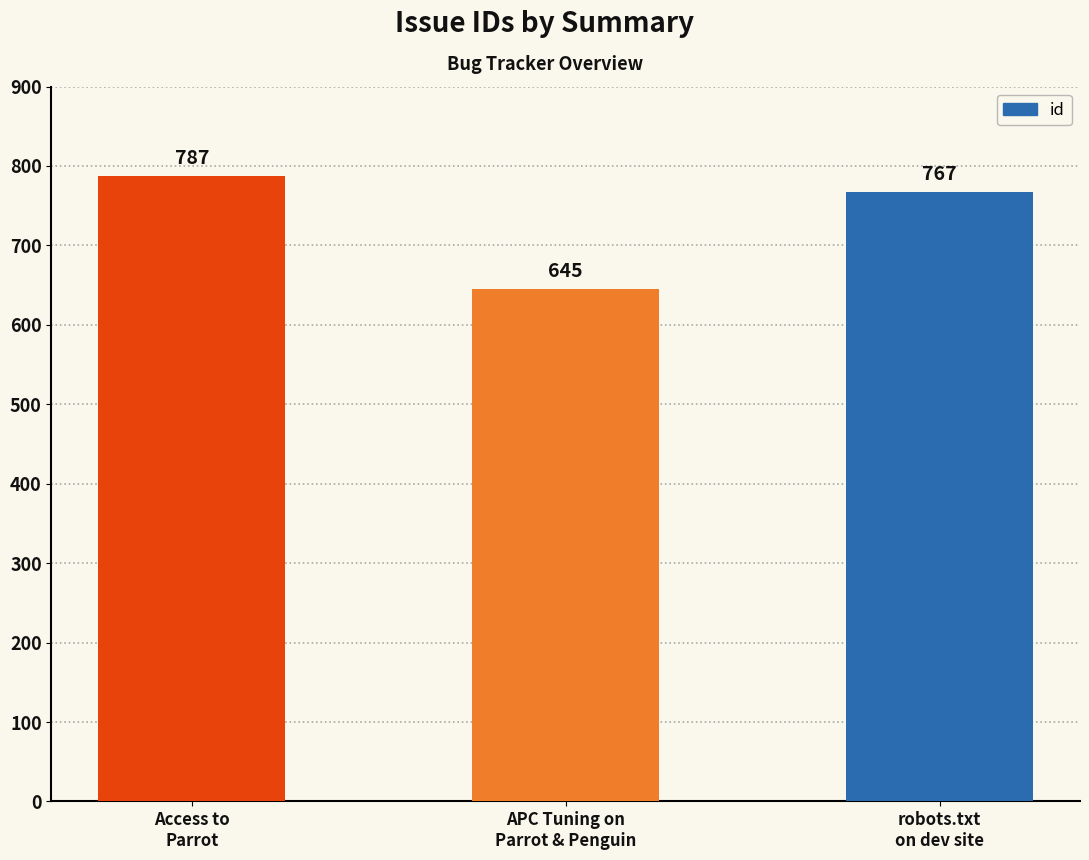

Rank the categories by value from highest to lowest.

Access to
Parrot, robots.txt
on dev site, APC Tuning on
Parrot & Penguin